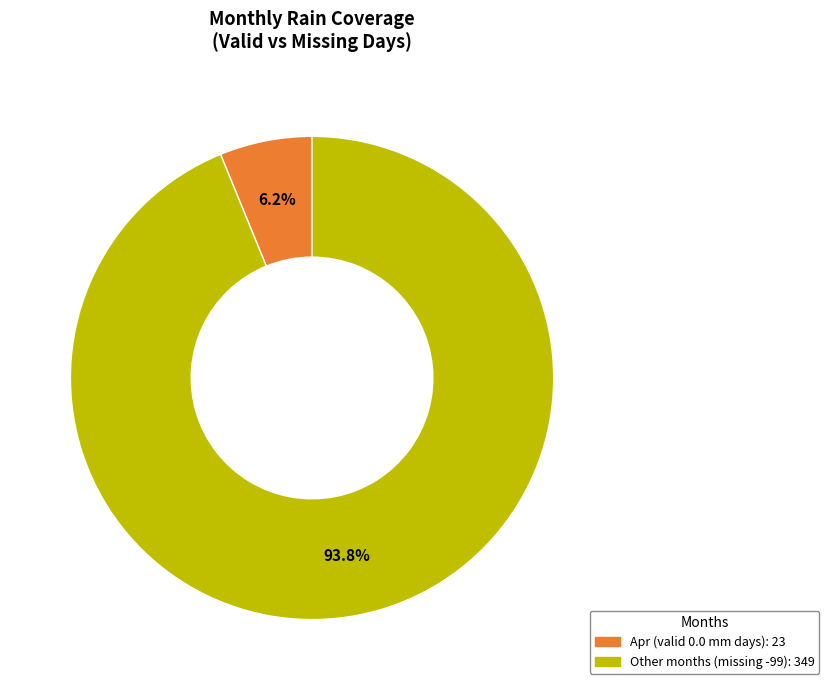

How many segments does this pie chart have?

2